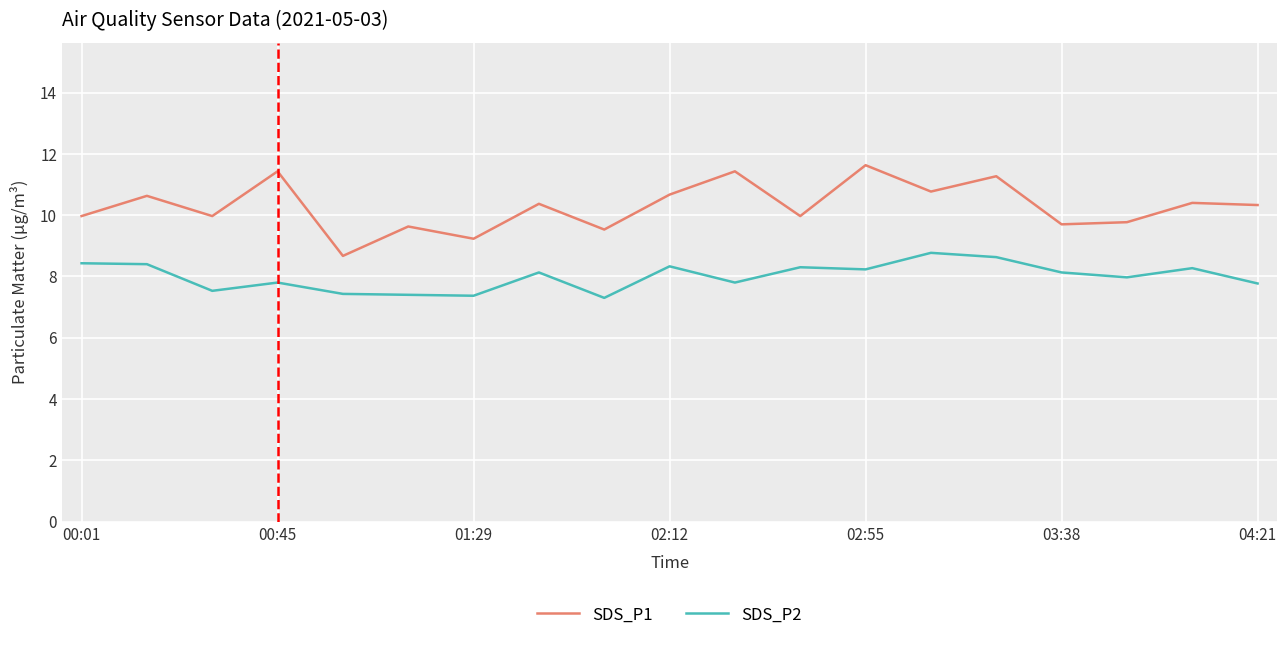

What are all the series names shown in the legend?

SDS_P1, SDS_P2